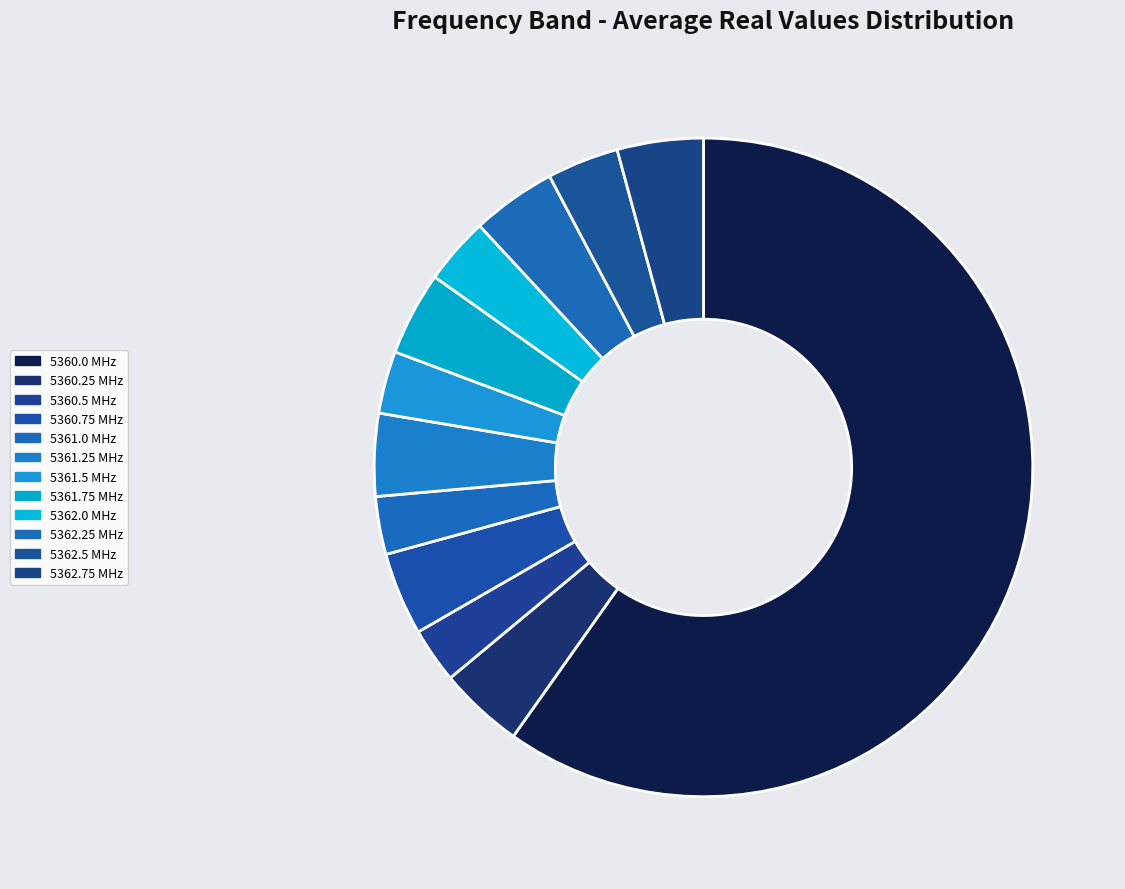

How many slices are in this pie chart?

12